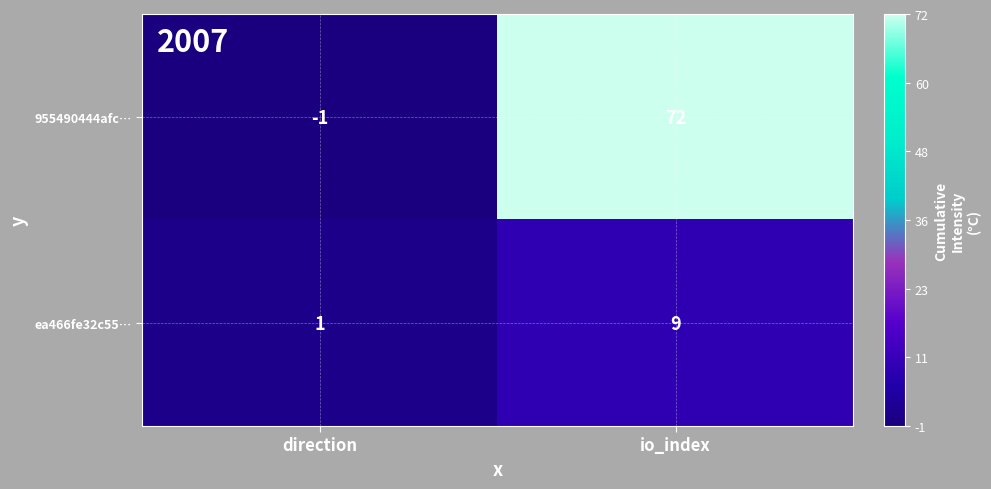

The value of ea466fe32c55… at io_index is 9. True or false?

True